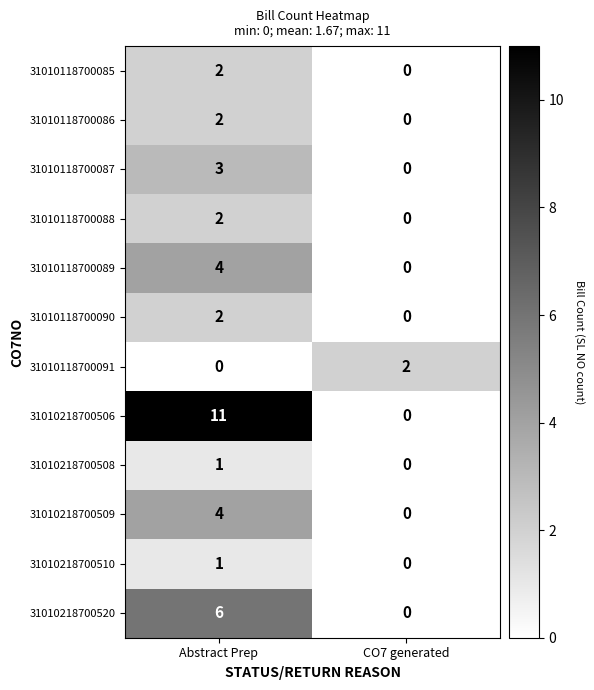

What is the sum of all 31010218700509 values?

4